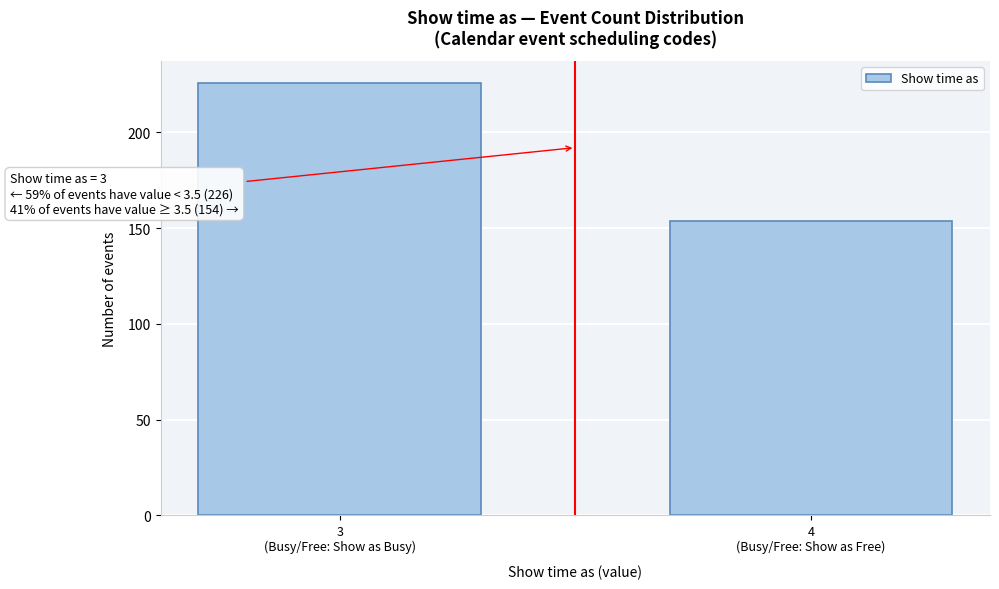

Reading right to left, extract all data points from this chart.

154	226